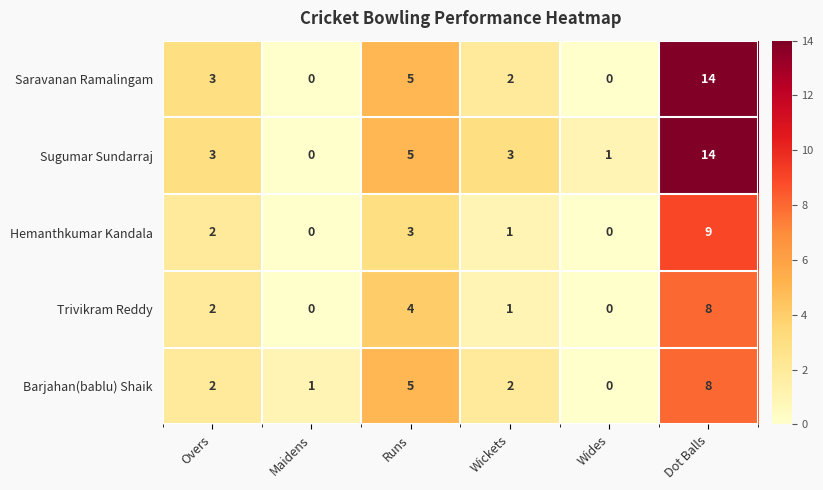

At how many categories does at least one series exceed 2?

4